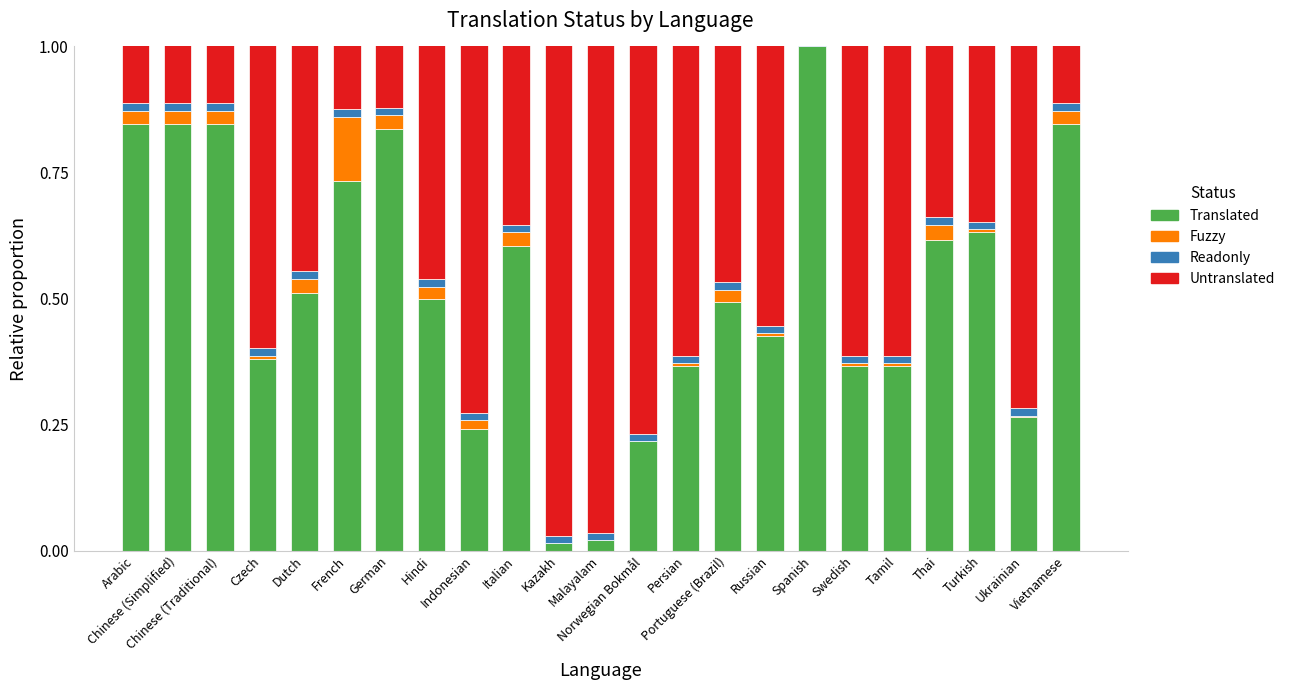

What is the highest value of the untranslated series?

1.0